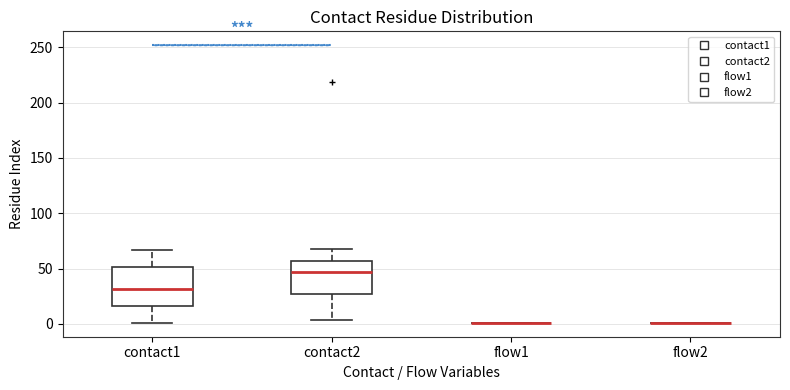

Reading left to right, transcribe this box plot: for each box, give where its median line is, the range the box spans, and where its two whiskers end, as read against the y-axis. The values are not printed on the chart, so give them approximately, as read against the axis.

contact1: median 30, box 15 to 50, whiskers 0 to 65
contact2: median 45, box 25 to 55, whiskers 5 to 70
flow1: box collapsed to a line at 0, whiskers 0 to 0
flow2: box collapsed to a line at 0, whiskers 0 to 0